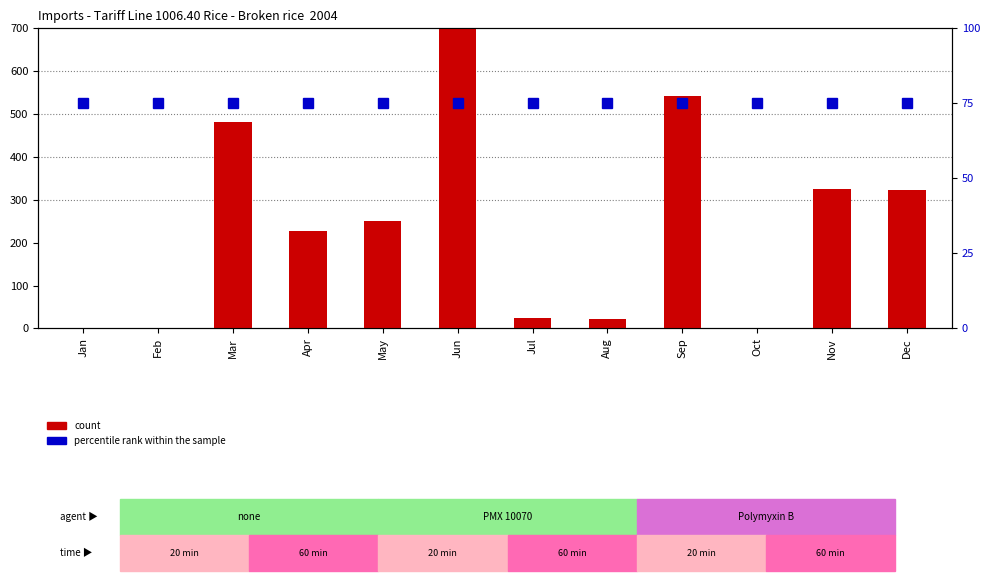

Which series has the largest total across all categories?

count